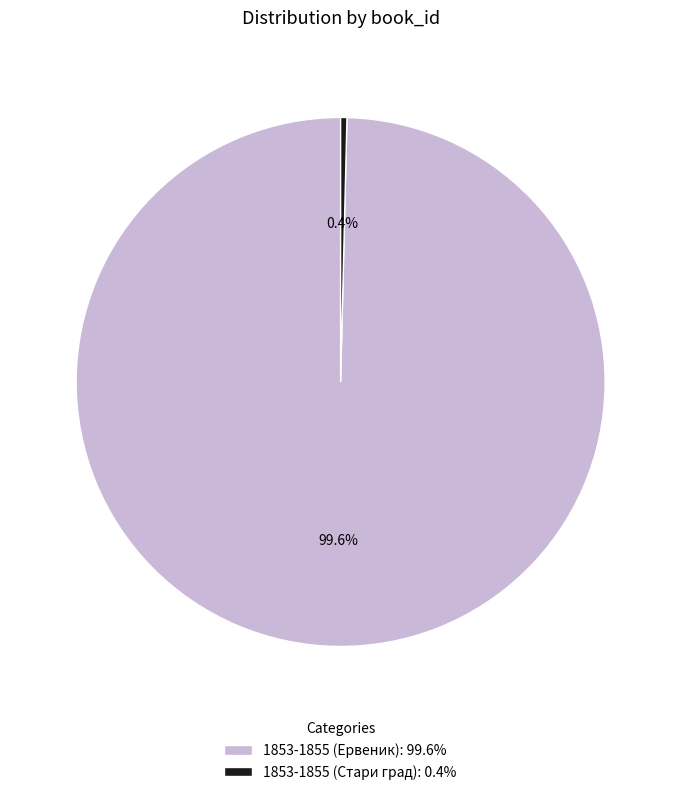

Which has a higher value, 1853-1855 (Ервеник): 99.6% or 1853-1855 (Стари град): 0.4%?

1853-1855 (Ервеник): 99.6%